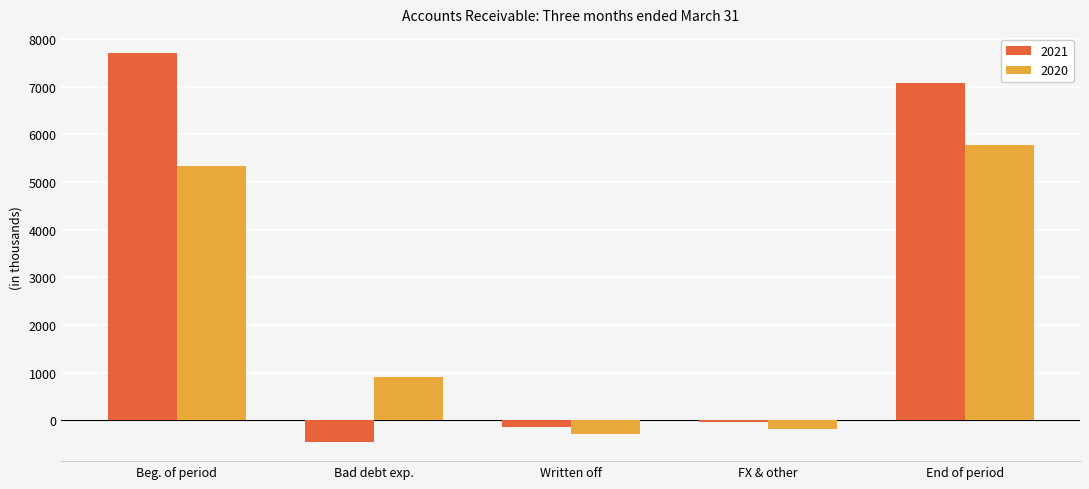

What is the difference between the second highest and minimum values in the 2020 series?

5624